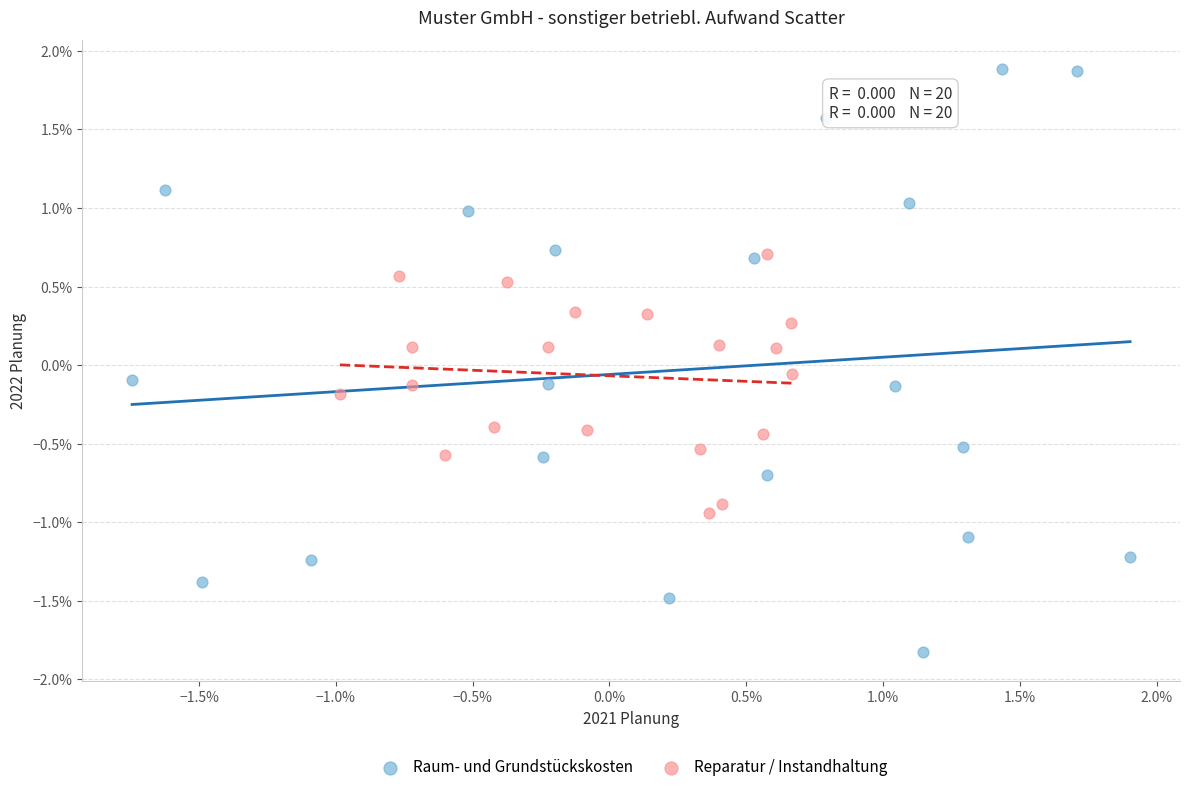

Which series has the largest Y range (max minus min)?

Raum- und Grundstückskosten